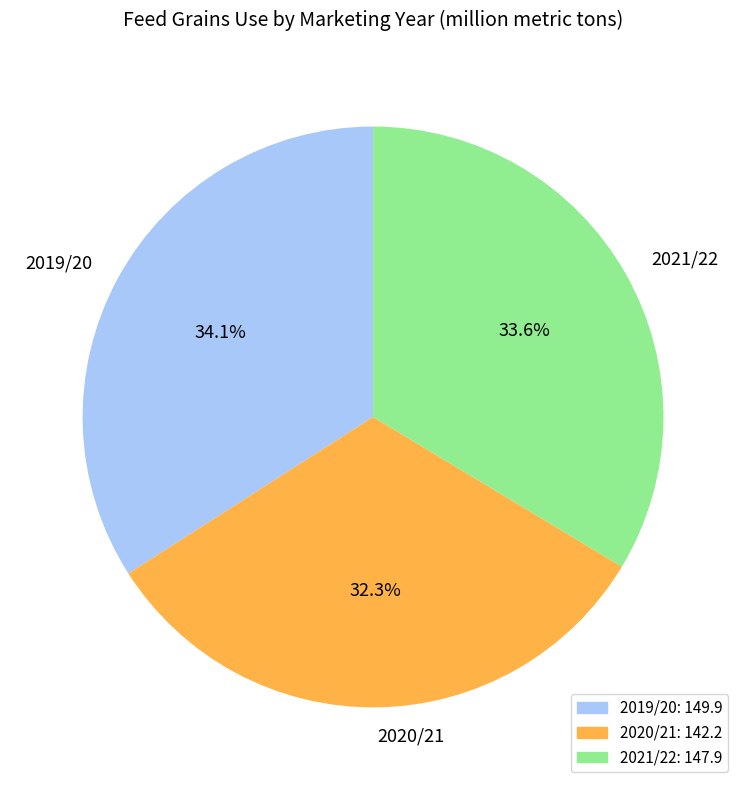

Which category has the smallest portion of the pie?

2020/21